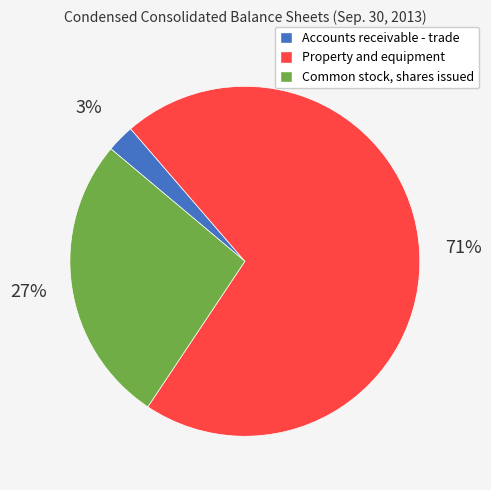

Is the sum of Property and equipment and Accounts receivable - trade greater than half?

Yes